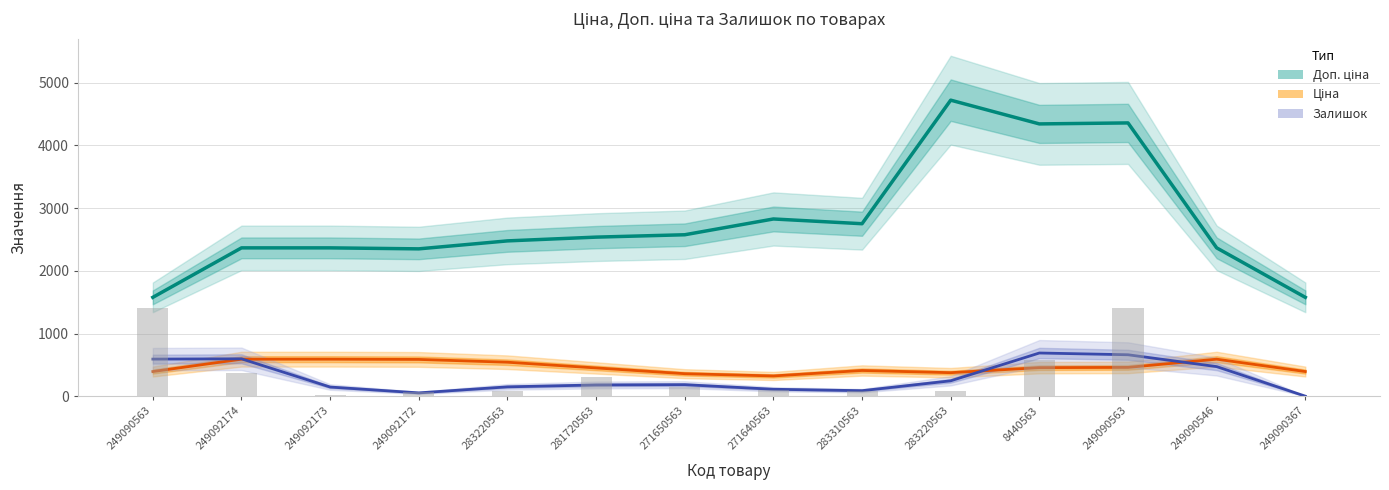

Rank the categories by Залишок value from lowest to highest.

249090367, 249092172, 283310563, 271640563, 249092173, 283220563, 281720563, 271650563, 283220563, 249090546, 249090563, 249092174, 249090563, 8440563